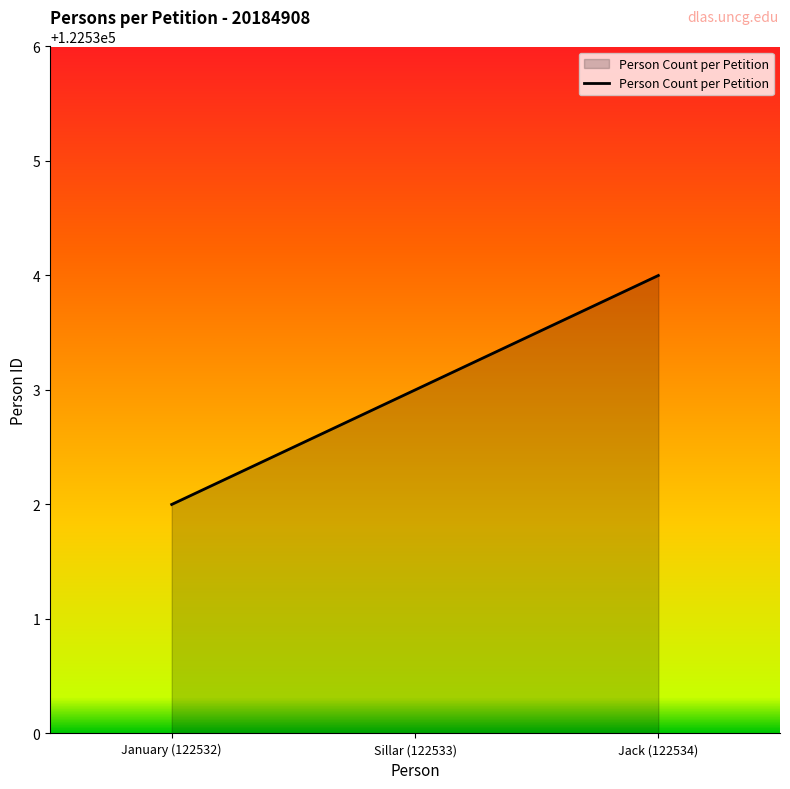

What is the difference between the values at Sillar (122533) and January (122532)?

1